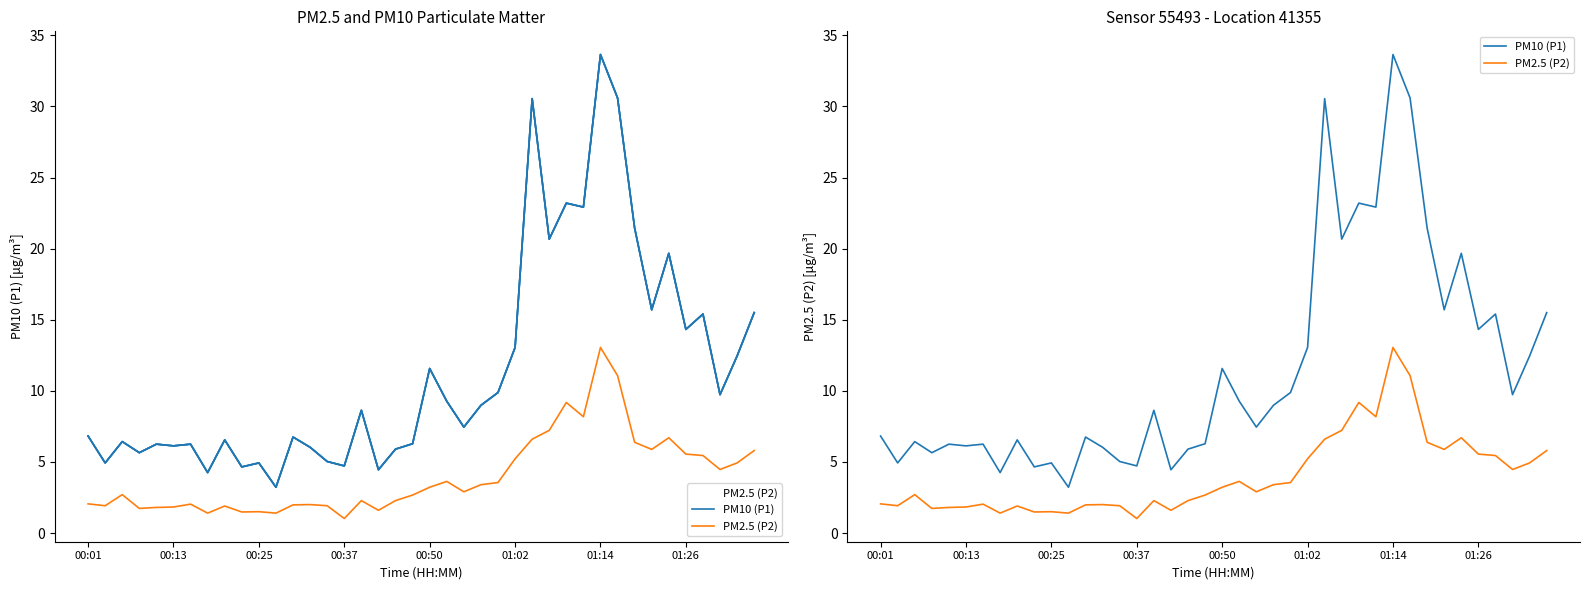

True or false: PM10 (P1) and PM2.5 (P2) intersect in this chart.

False